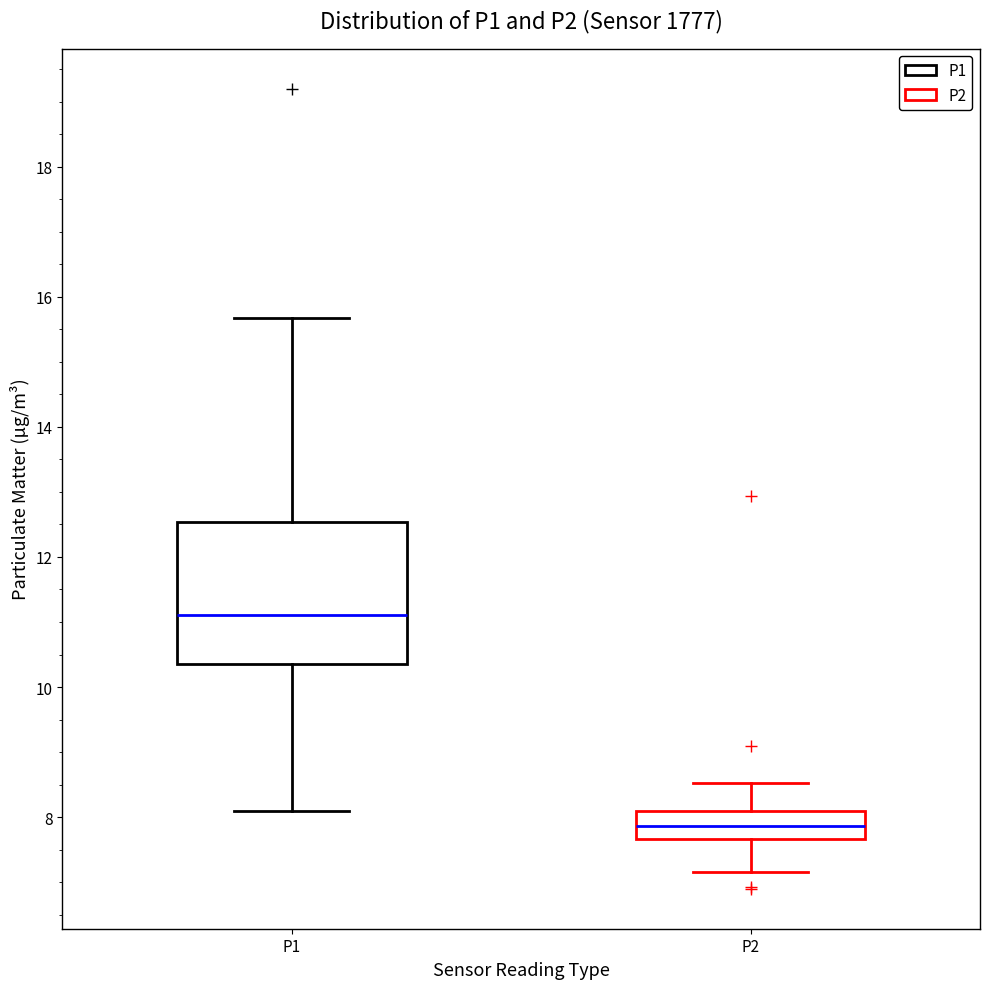

Reading left to right, read every box against the y-axis: the position of its median line, the range the box covers, and the ends of its whiskers. The values are not printed on the chart, so give them approximately, as read against the axis.

P1: median 11.2, box 10.4 to 12.6, whiskers 8.2 to 15.6
P2: median 7.8, box 7.6 to 8.2, whiskers 7.2 to 8.6